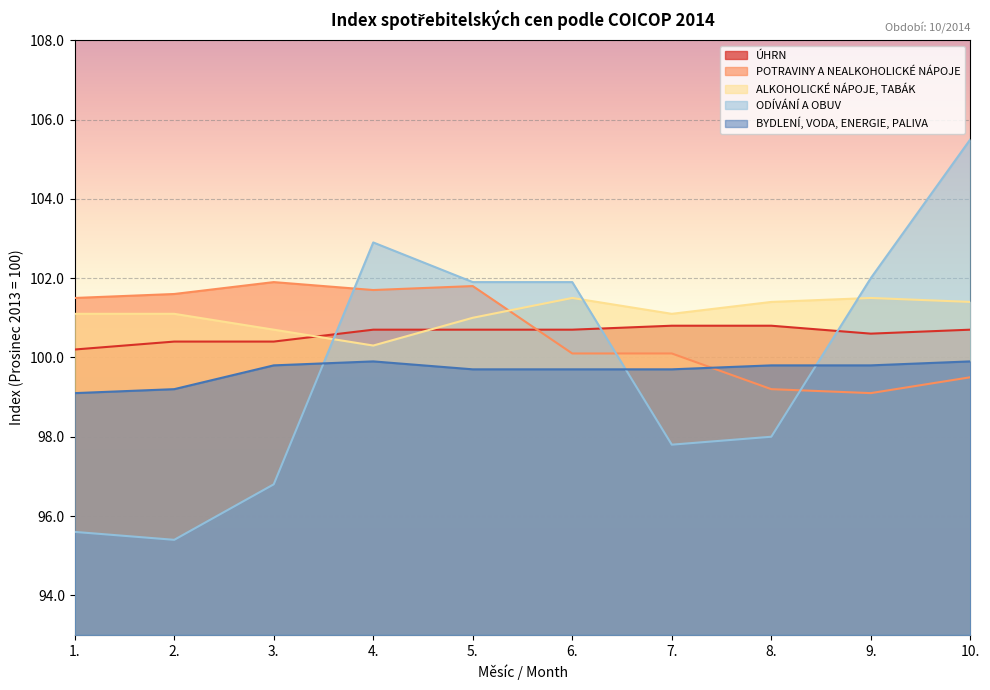

What is the average value of the ALKOHOLICKÉ NÁPOJE, TABÁK series?

101.1